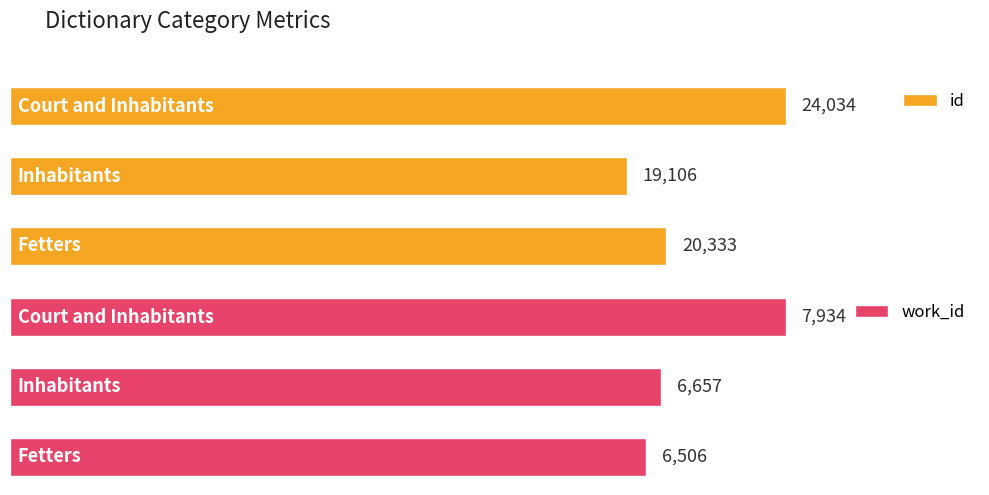

Does the chart contain stacked bars?

No